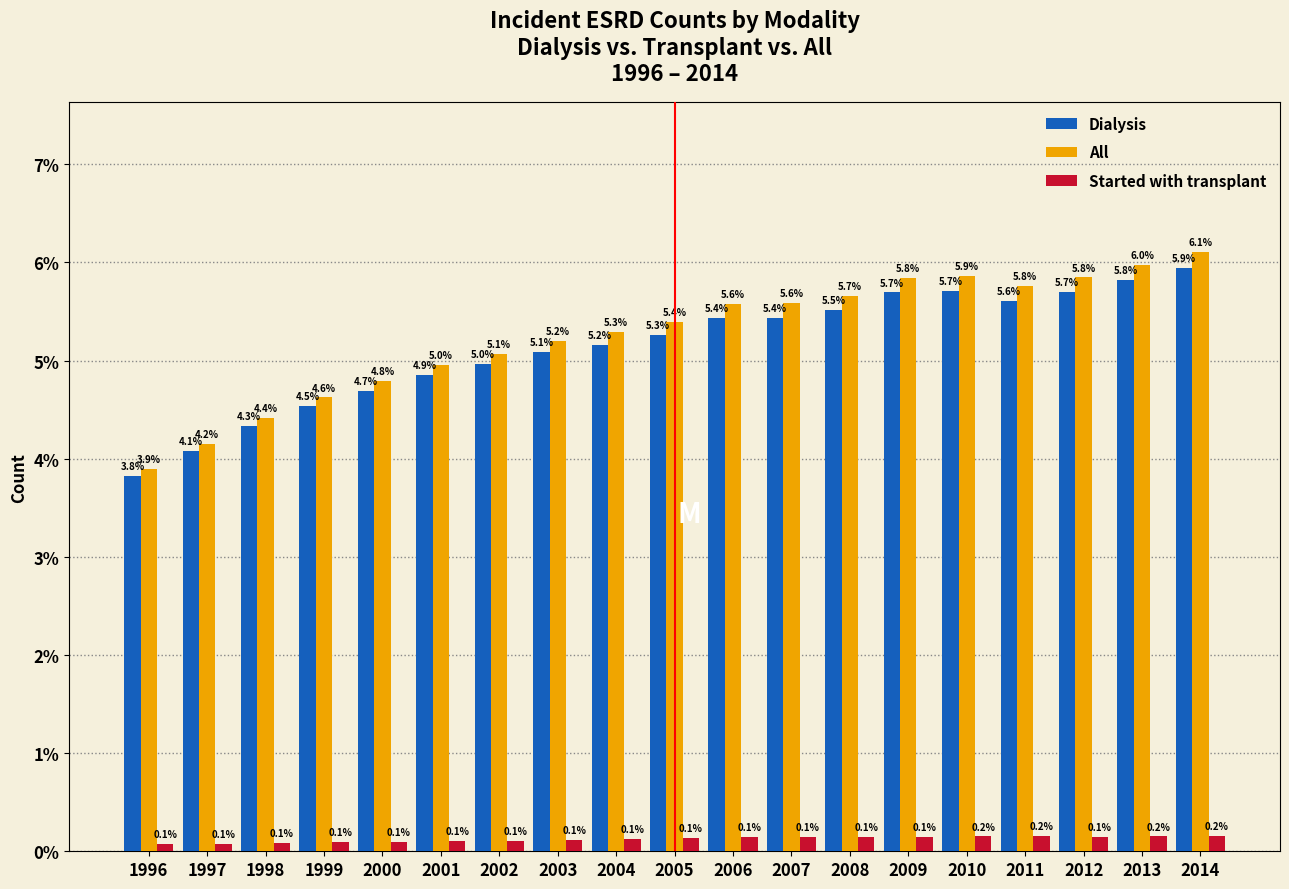

Reading left to right, transcribe all the data shown in this chart.

Dialysis: 3.8	4.1	4.3	4.5	4.7	4.9	5.0	5.1	5.2	5.3	5.4	5.4	5.5	5.7	5.7	5.6	5.7	5.8	5.9
All: 3.9	4.2	4.4	4.6	4.8	5.0	5.1	5.2	5.3	5.4	5.6	5.6	5.7	5.8	5.9	5.8	5.8	6.0	6.1
Started with transplant: 0.1	0.1	0.1	0.1	0.1	0.1	0.1	0.1	0.1	0.1	0.1	0.1	0.1	0.1	0.2	0.2	0.1	0.2	0.2